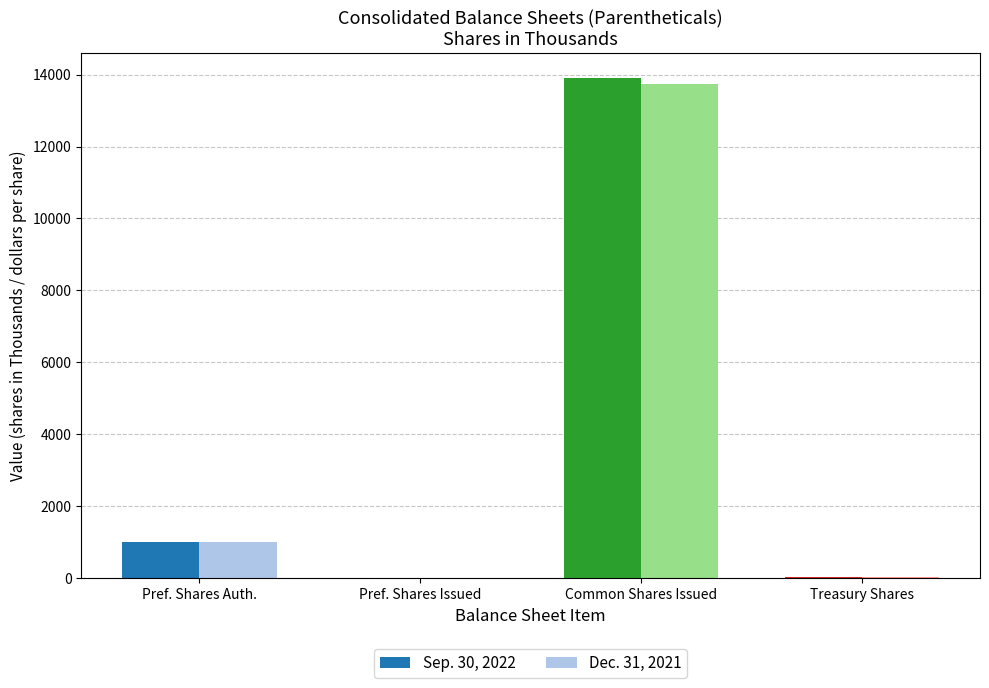

What are all the series names shown in the legend?

Sep. 30, 2022, Dec. 31, 2021